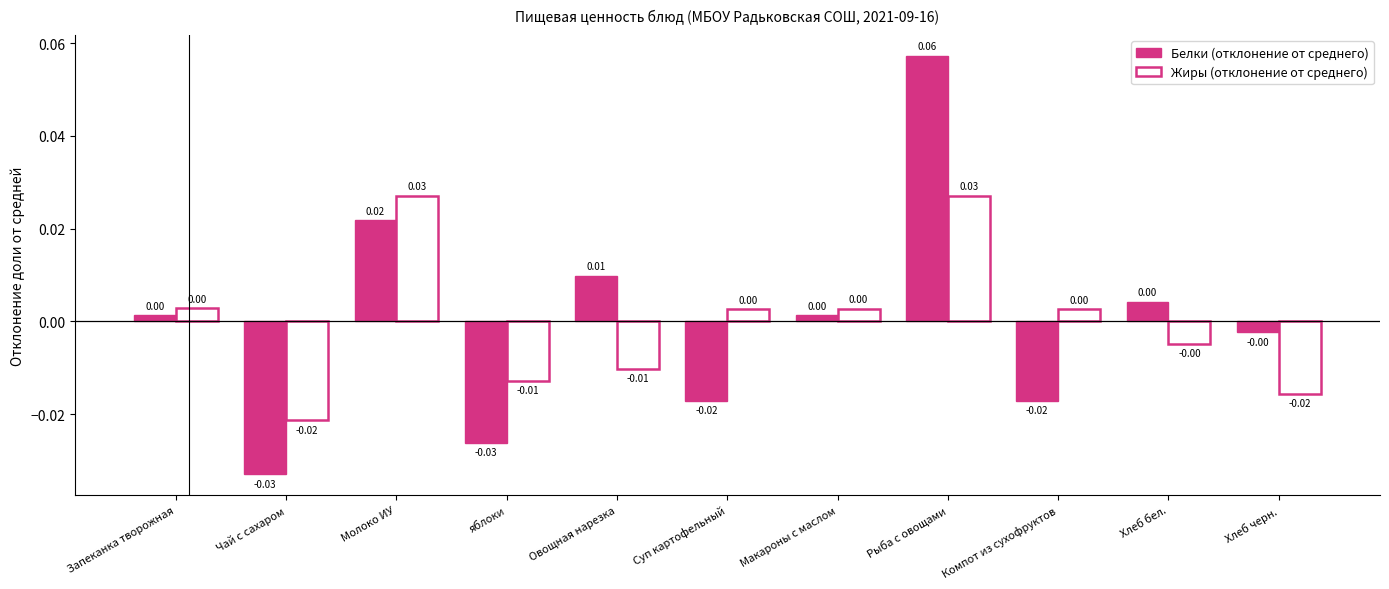

Between Запеканка творожная and Хлеб черн., which series saw the biggest shift?

Жиры (отклонение от среднего)